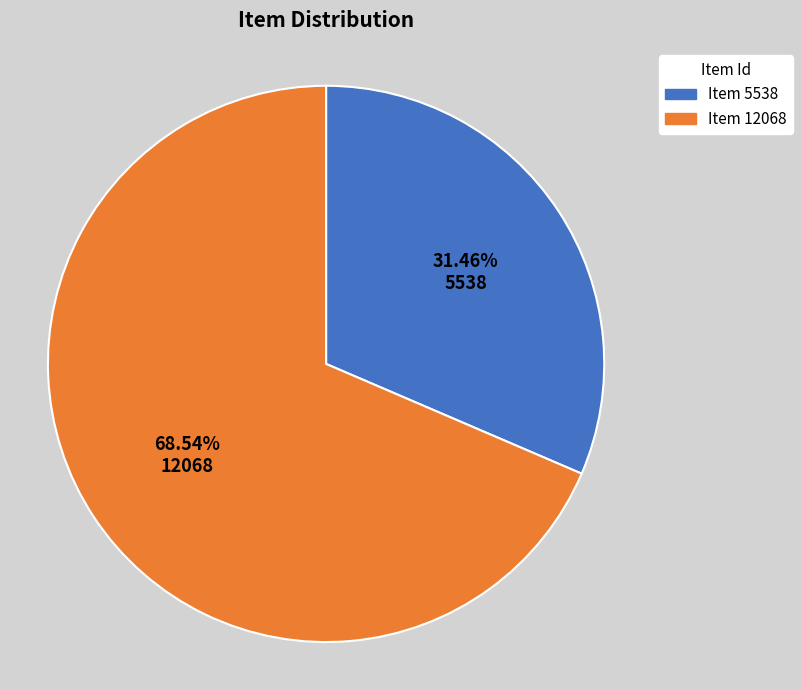

Rank the categories by value from highest to lowest.

Item 12068, Item 5538